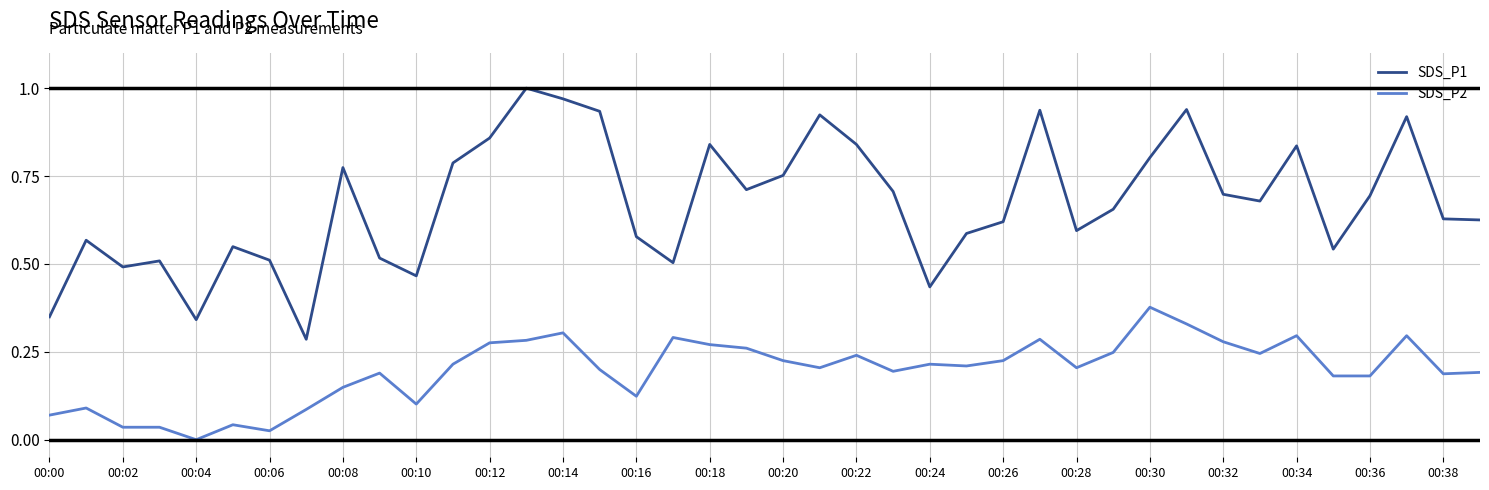

List the series in order of their peak value, highest first.

SDS_P1, SDS_P2